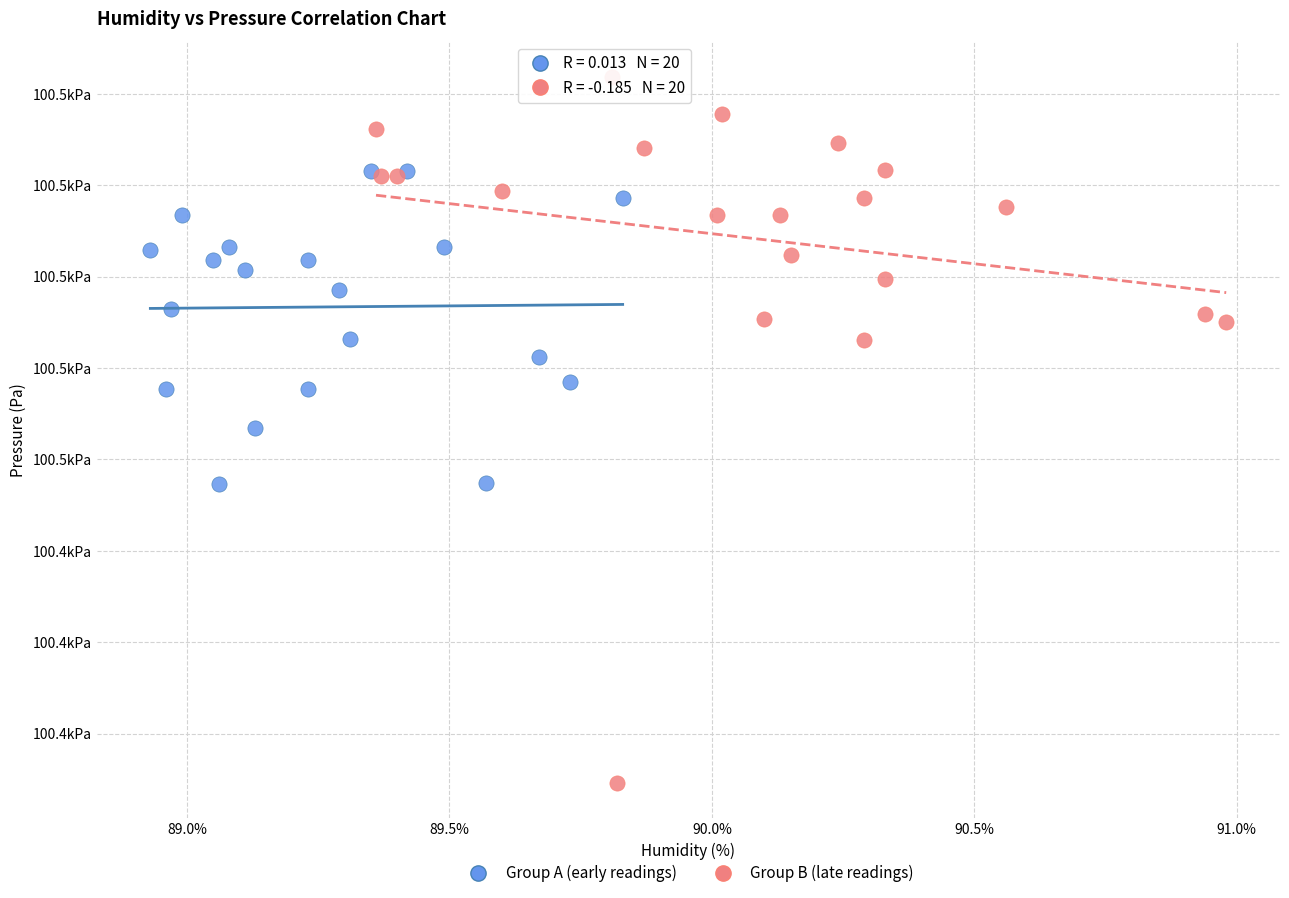

Which series reaches the maximum Y coordinate?

Group B (late readings)